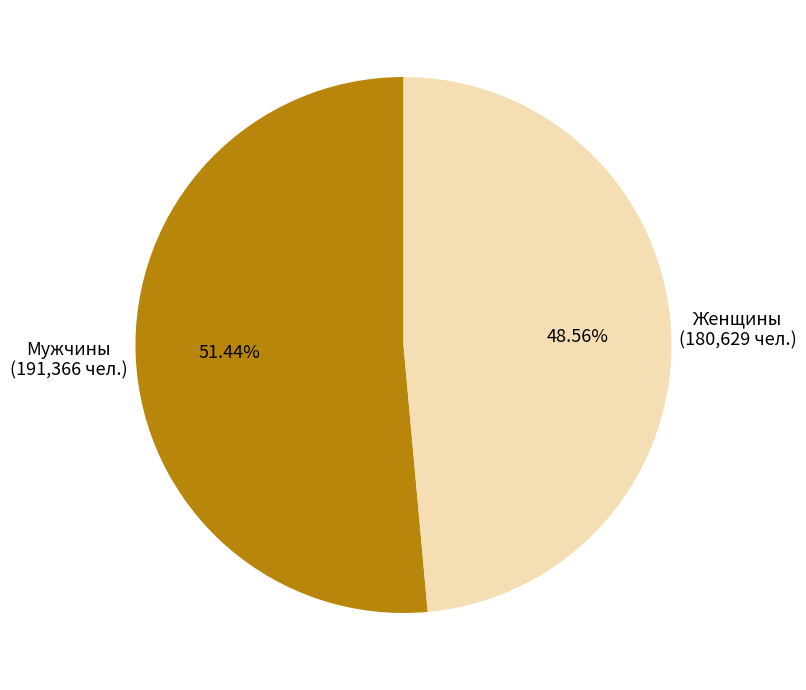

What is the total percentage of Женщины and Мужчины?

100.0%